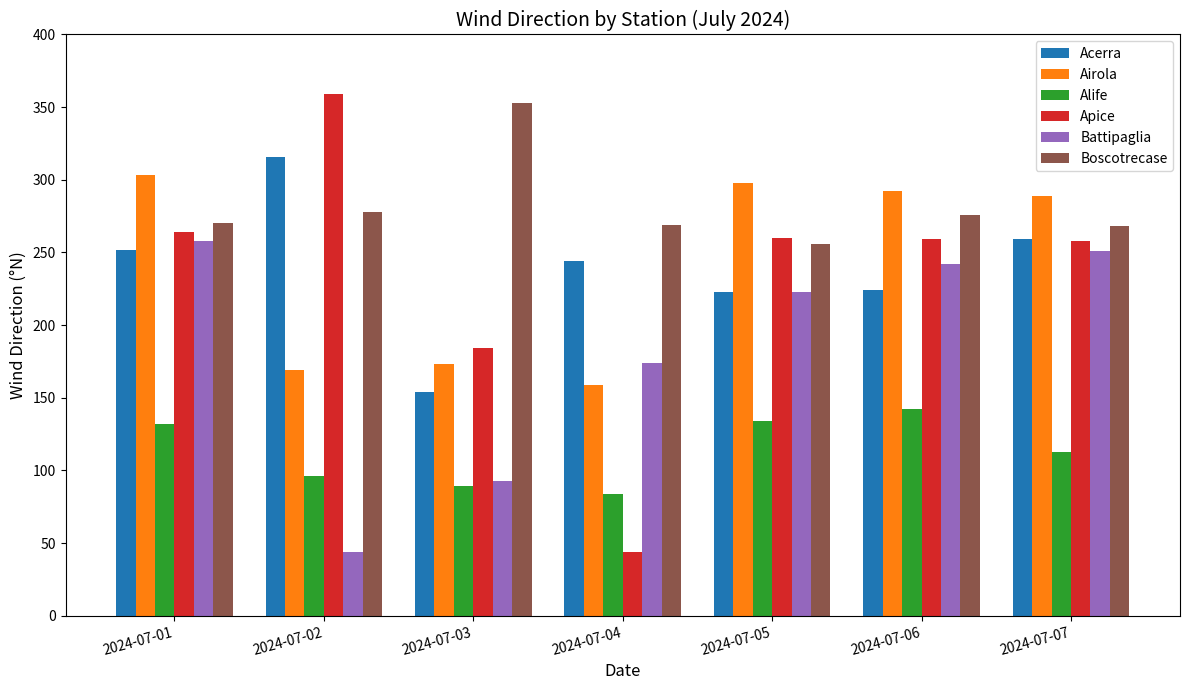

What are all the series names shown in the legend?

Acerra, Airola, Alife, Apice, Battipaglia, Boscotrecase